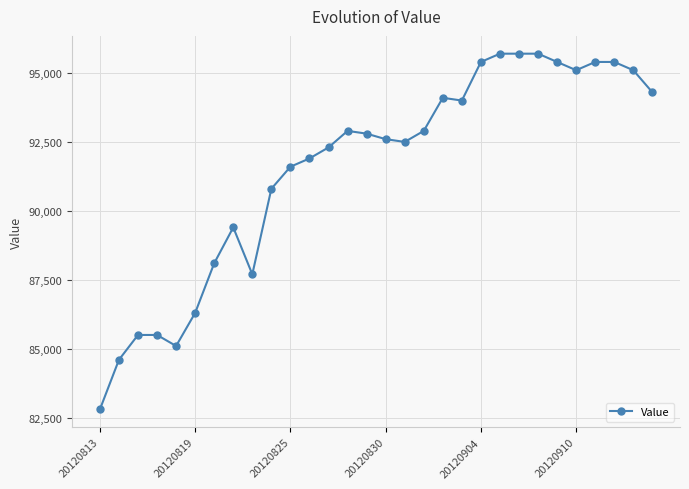

What is the value of the 17th point from the left?

92500